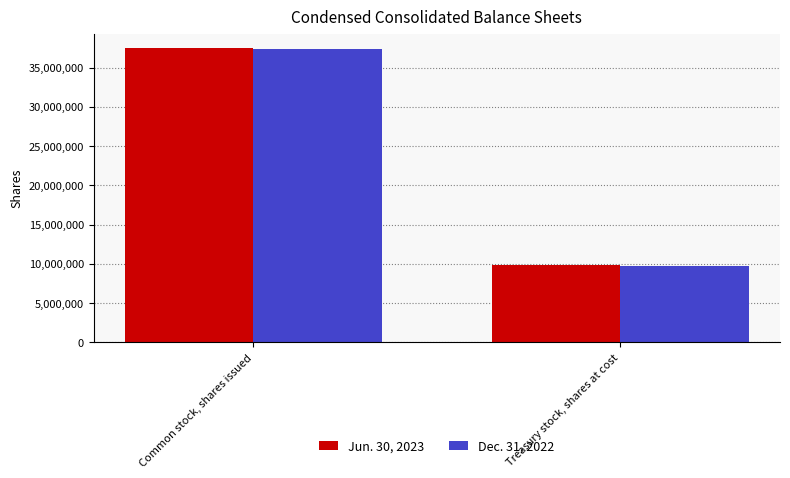

How many bars are there in total?

4